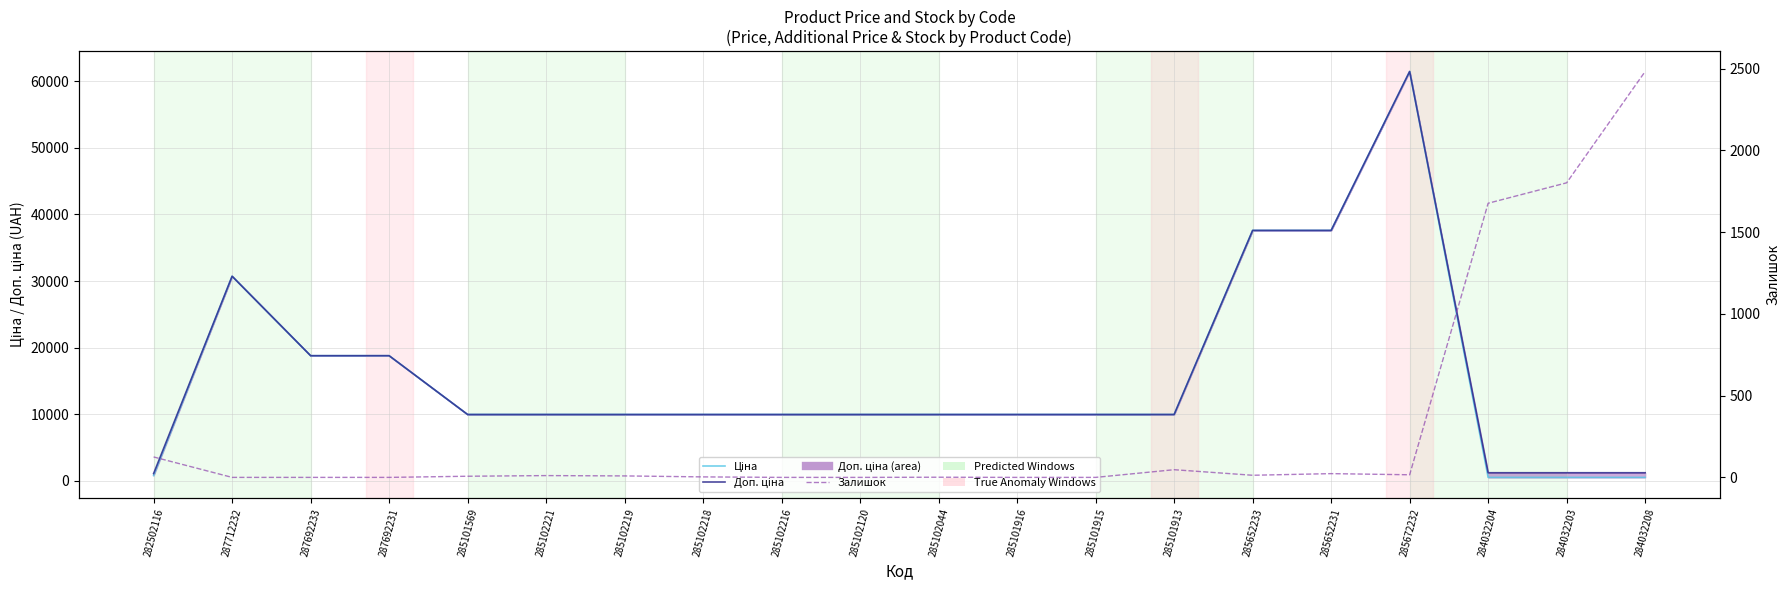

Reading right to left, extract all data points from this chart.

Ціна: 539.0	539.0	539.0	61434.3	37593.6	37593.6	9975.0	9975.0	9975.0	9975.0	9975.0	9975.0	9975.0	9975.0	9975.0	9975.0	18796.8	18796.8	30717.1	818.5
Доп. ціна: 1235.4	1235.4	1235.4	61434.3	37593.6	37593.6	9975.0	9975.0	9975.0	9975.0	9975.0	9975.0	9975.0	9975.0	9975.0	9975.0	18796.8	18796.8	30717.1	1109.2
Залишок: 2483.0	1802.0	1677.0	16.0	23.0	13.0	47.0	0.0	0.0	1.0	0.0	0.0	3.0	9.0	11.0	7.0	0.0	0.0	0.0	125.0